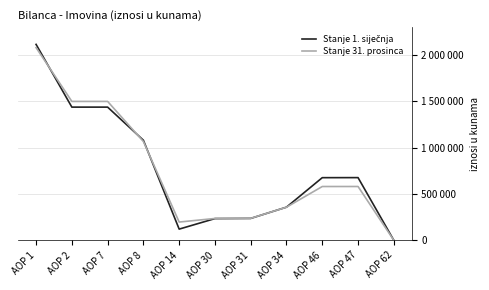

Reading right to left, list all the values displayed in this chart.

Stanje 1. siječnja: AOP 62=614	AOP 47=676474	AOP 46=675860	AOP 34=357705	AOP 31=236268	AOP 30=234365	AOP 14=120832	AOP 8=1079556	AOP 7=1437126	AOP 2=1437126	AOP 1=2113986
Stanje 31. prosinca: AOP 62=527	AOP 47=580635	AOP 46=580441	AOP 34=357099	AOP 31=237099	AOP 30=235772	AOP 14=197005	AOP 8=1065891	AOP 7=1498668	AOP 2=1498668	AOP 1=2079109